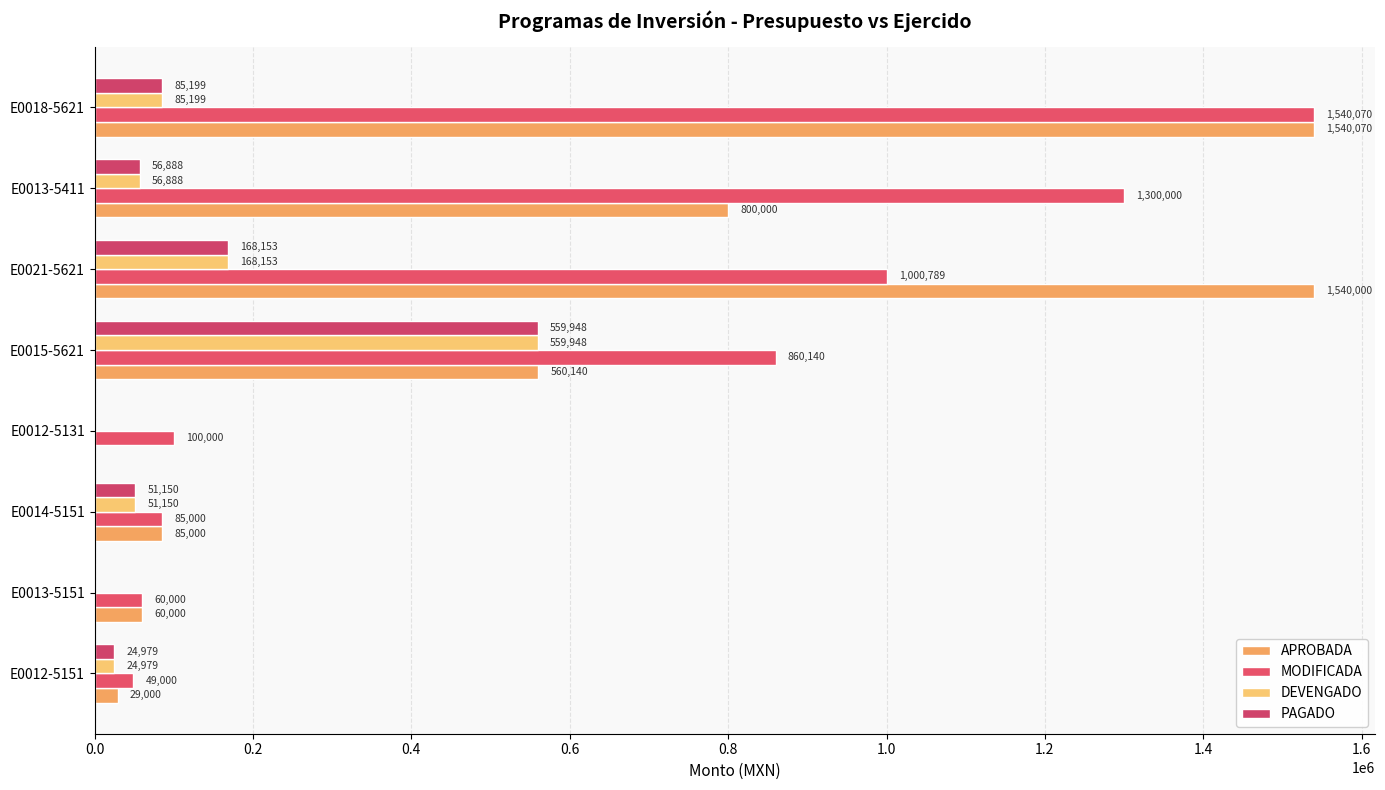

What is the sum of all MODIFICADA values?

4994999.0